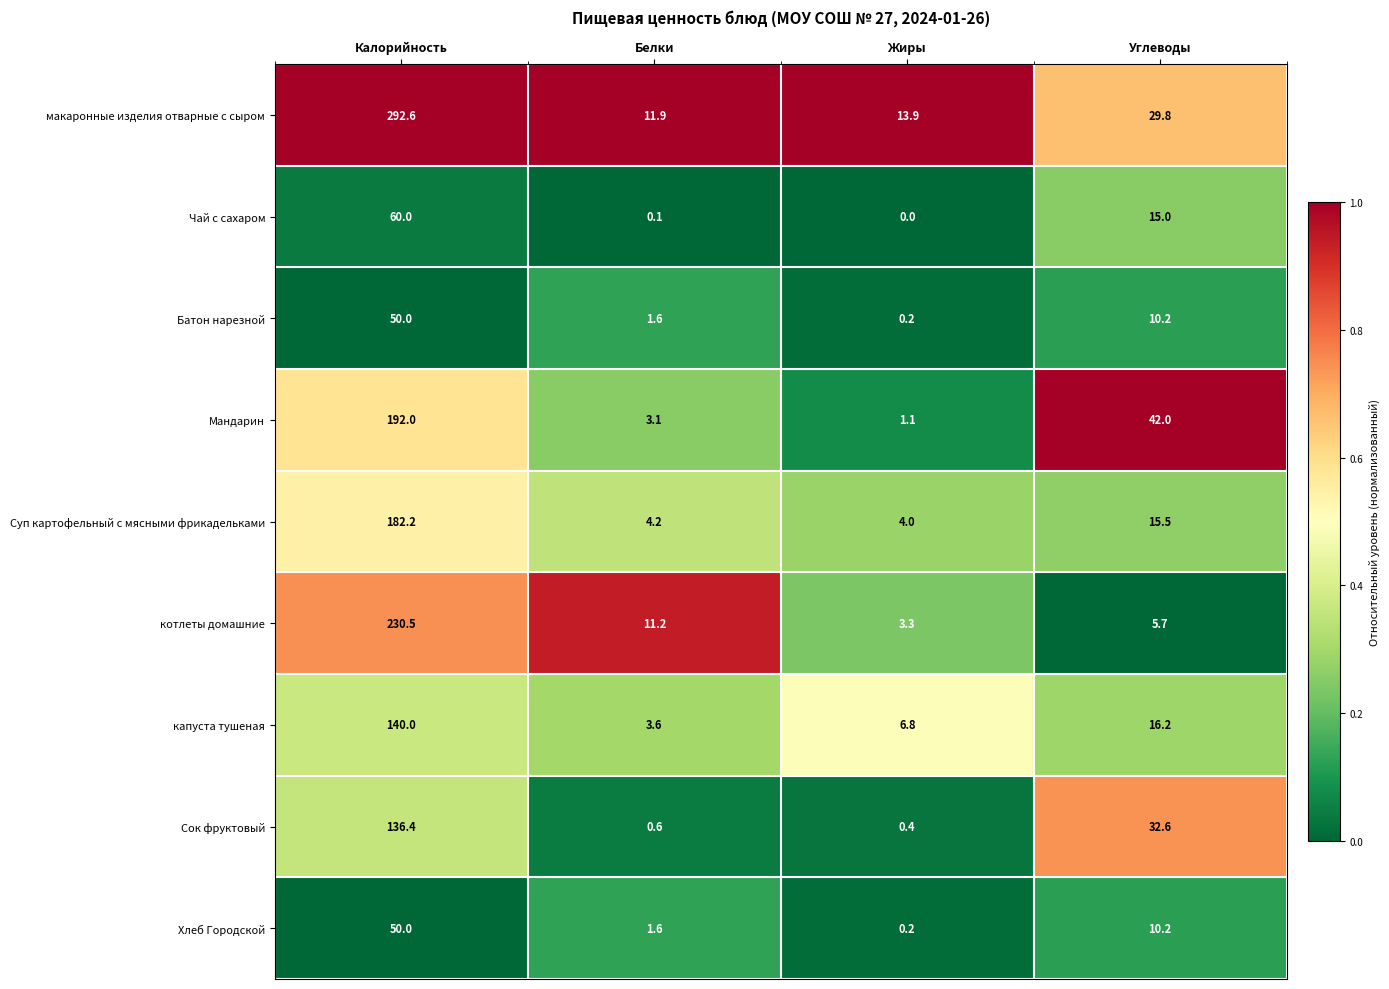

What is the difference between the highest and lowest values at Углеводы?

36.3